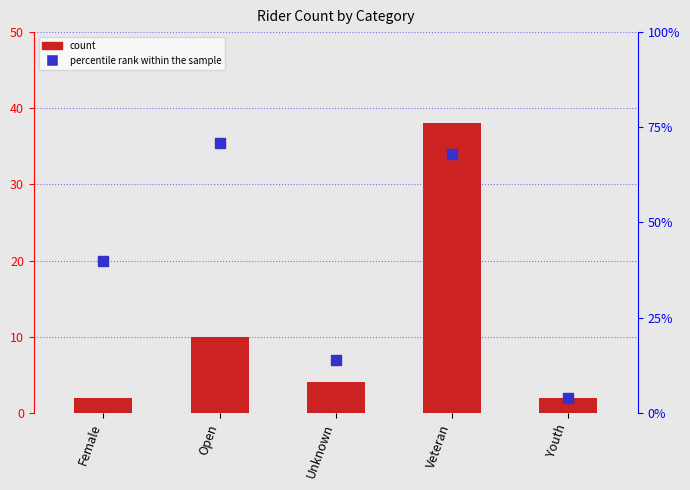

Which series has the largest total across all categories?

percentile rank within the sample